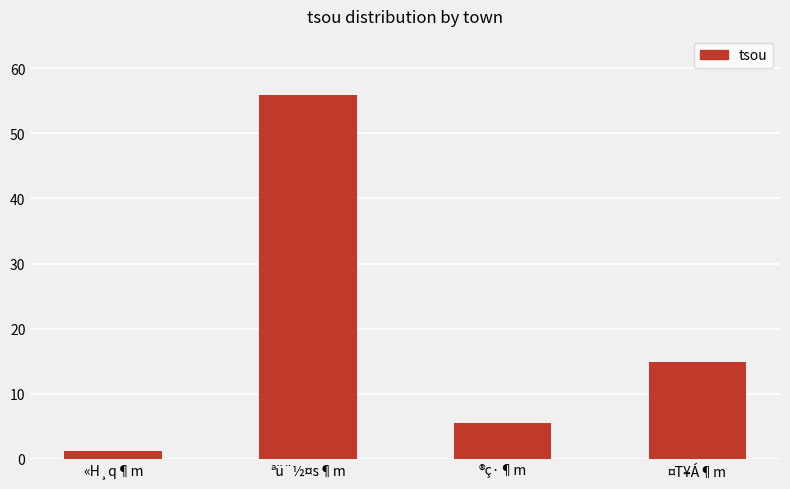

What is the change in value from ªü¨½¤s¶m to ®ç·¶m?

-50.5